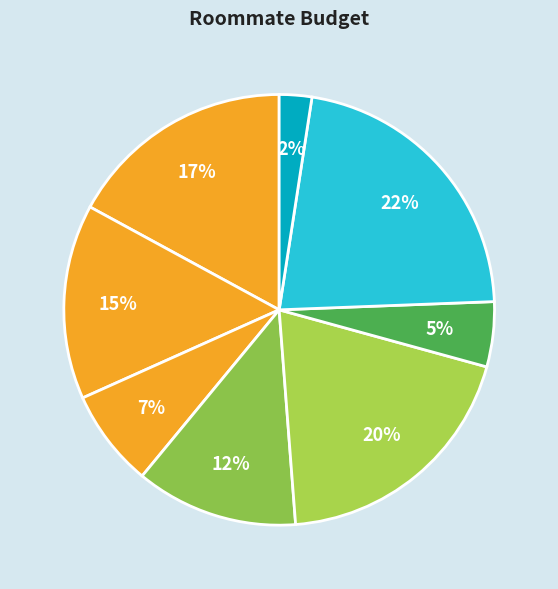

Count the number of slices in the pie.

8